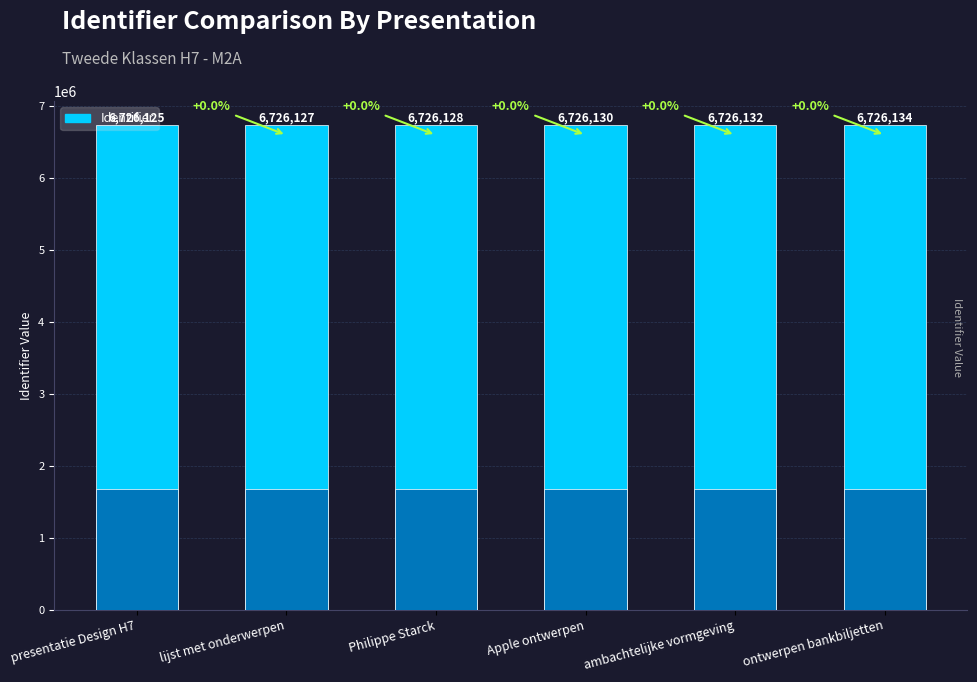

Reading left to right, what are all the values shown in this chart?

6726125	6726127	6726128	6726130	6726132	6726134